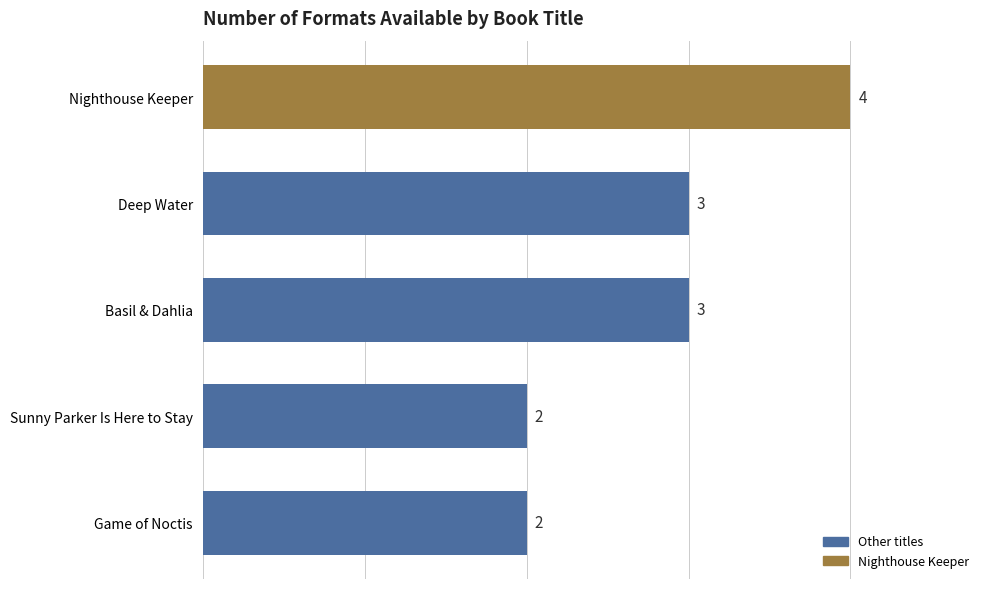

What is the greatest value displayed?

4